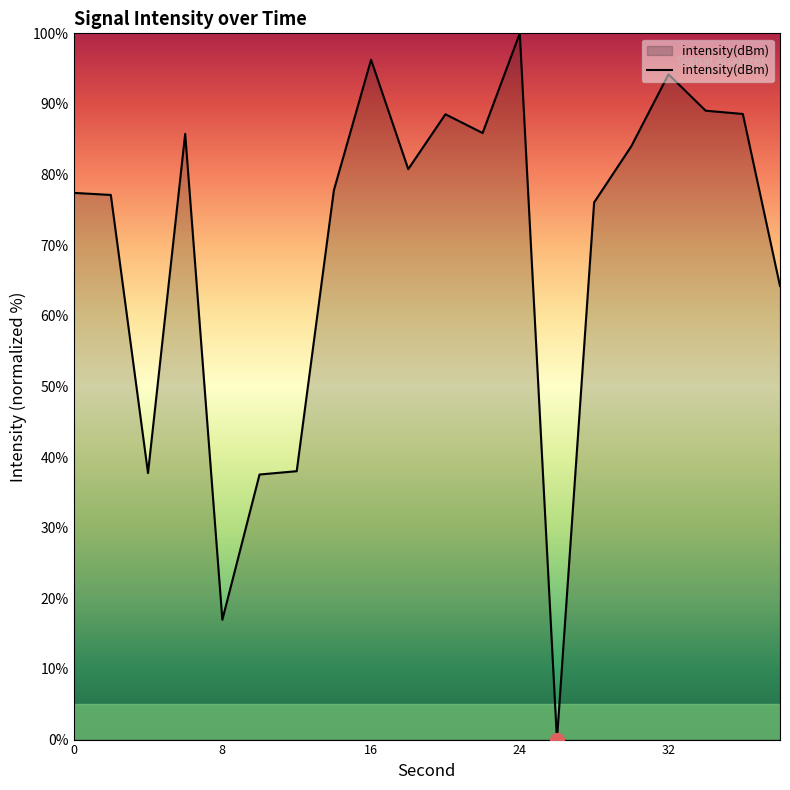

What is the greatest value displayed?

100.0